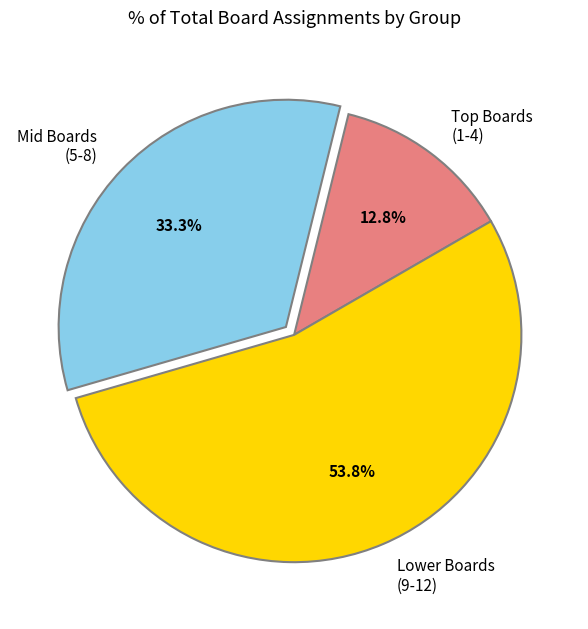

Rank the categories by value from highest to lowest.

Lower Boards (9-12), Mid Boards (5-8), Top Boards (1-4)